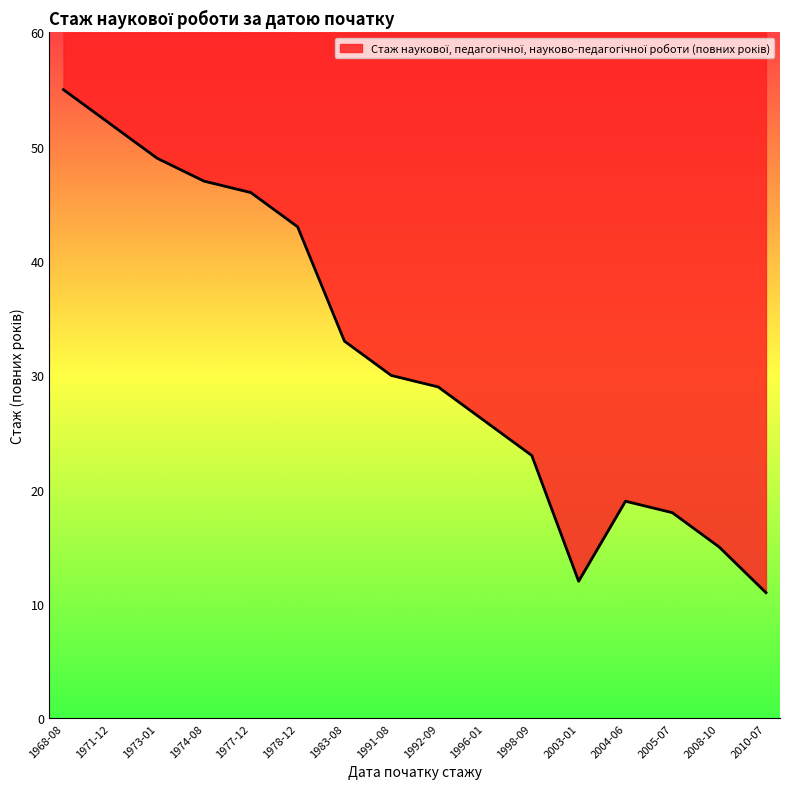

What is the value of the 9th point from the left?

29